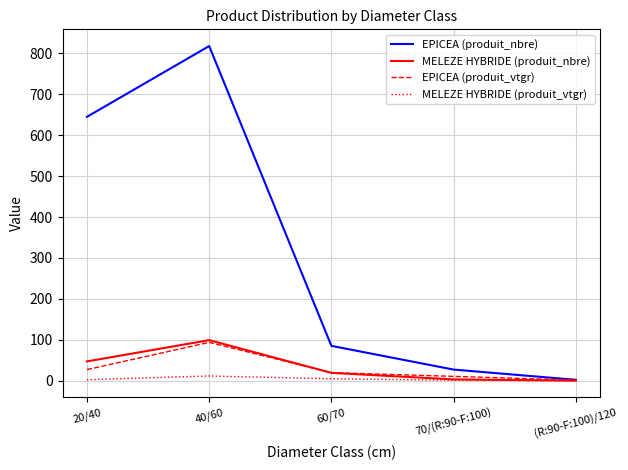

The MELEZE HYBRIDE (produit_nbre) series shows 49.3 at (R:90-F:100)/120. True or false?

False